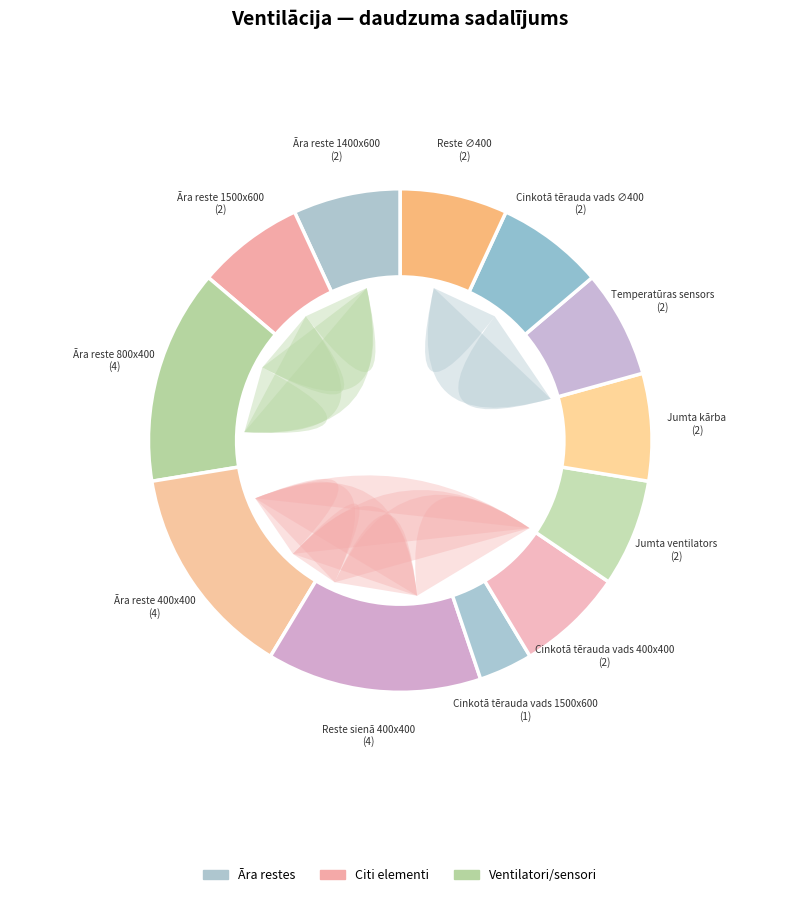

To the nearest percent, what percentage of the pie is Cinkotā tērauda vads ∅400?

7%